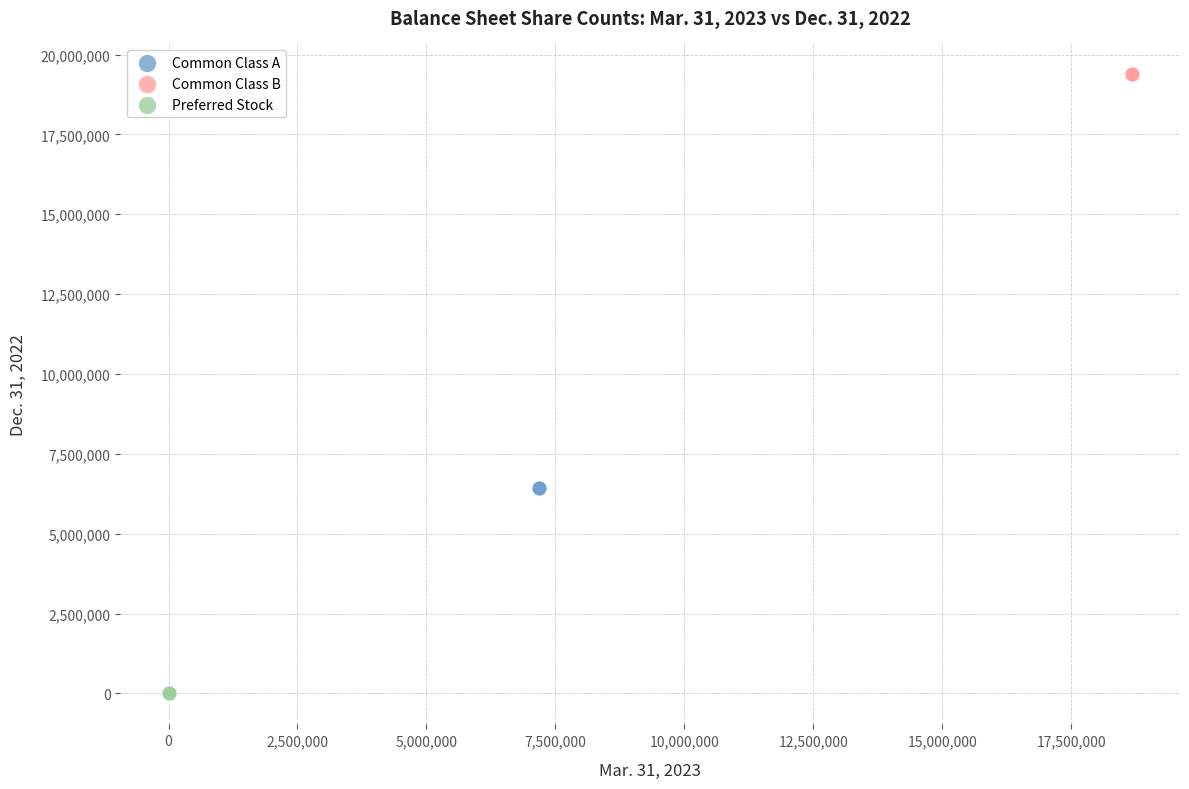

What are all the series names shown in the legend?

Common Class A, Common Class B, Preferred Stock